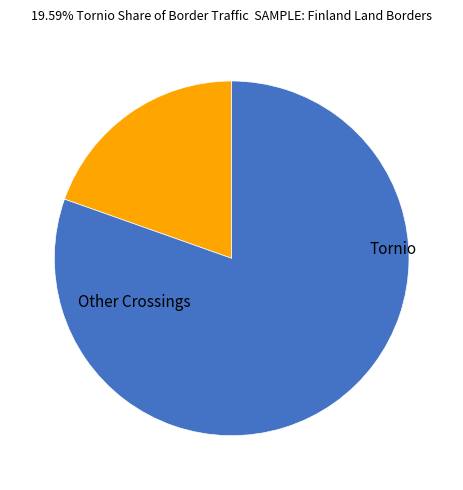

Is there a majority slice in this chart?

Yes